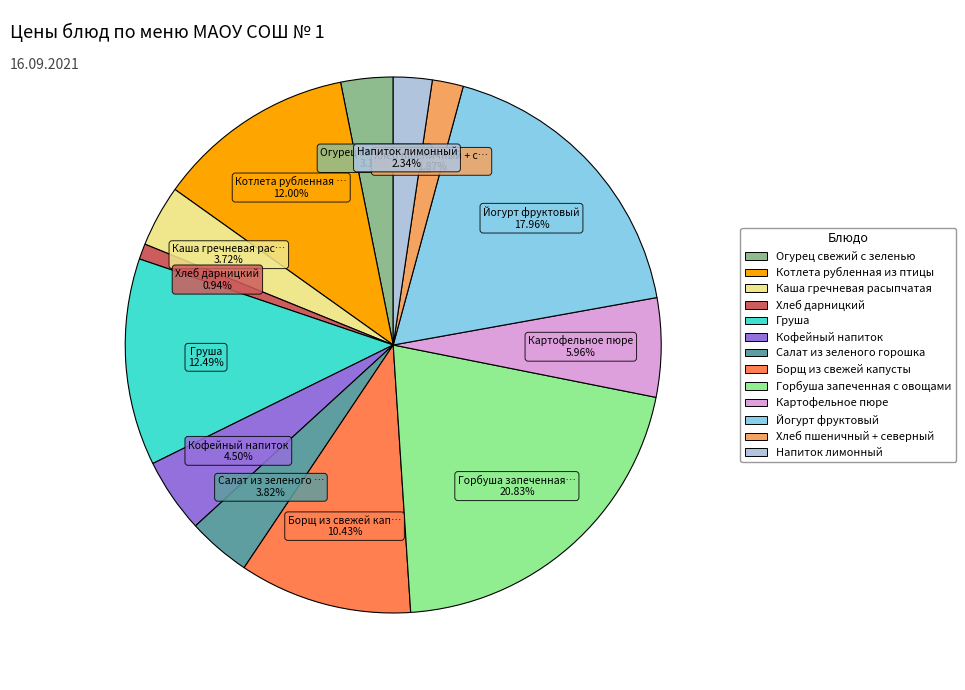

Does Йогурт фруктовый account for over 50% of the chart?

No